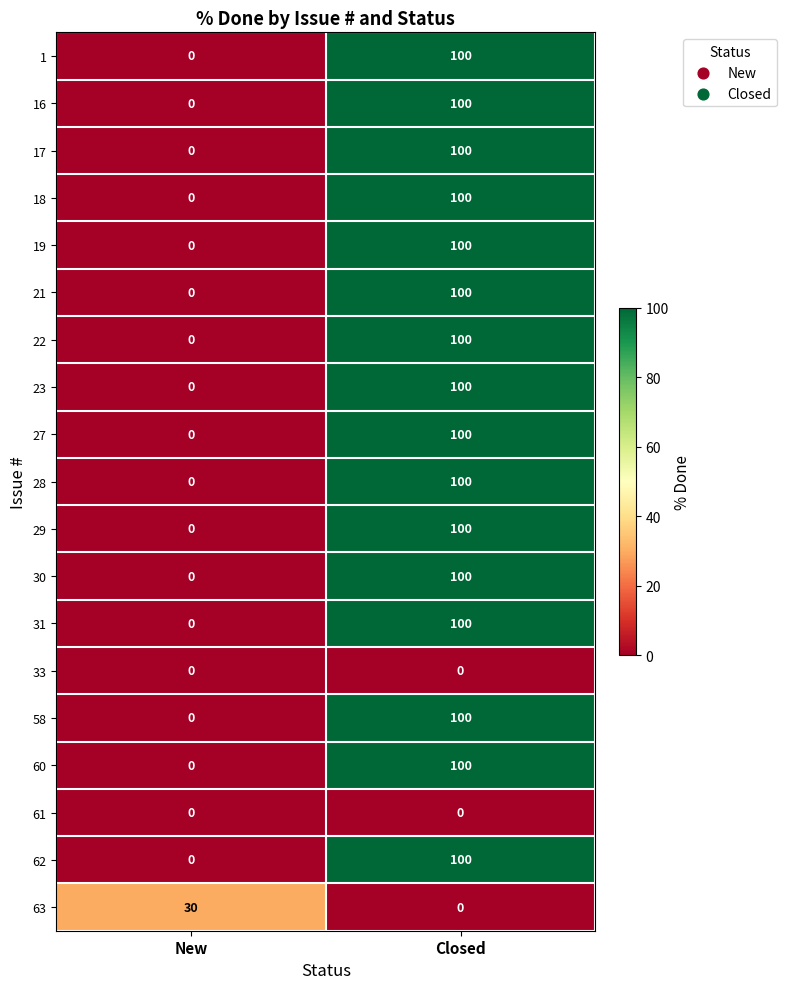

How many categories are shown in the chart?

2